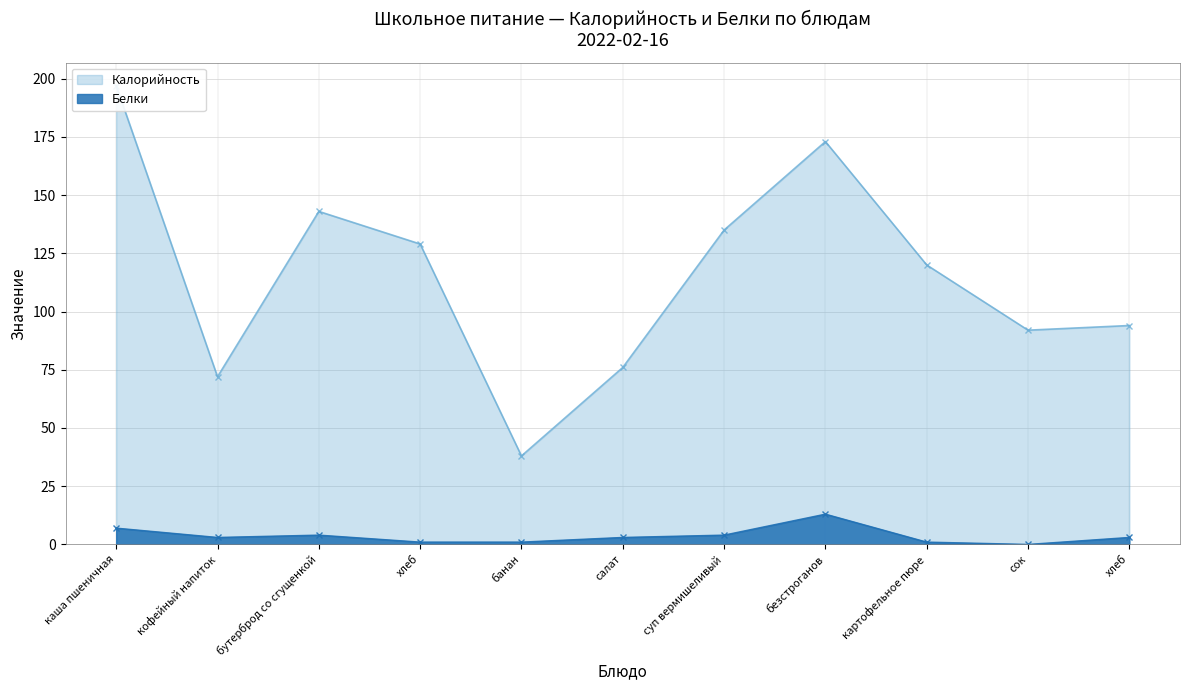

Rank the series by their average value, from highest to lowest.

Калорийность, Белки